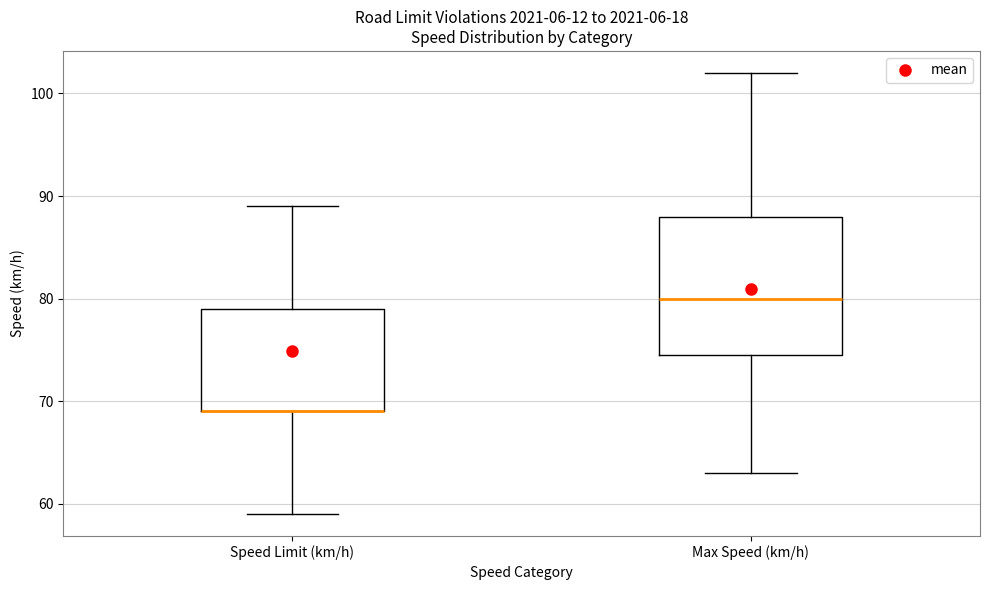

Where is the lower edge of the box for Speed Limit (km/h) on the y-axis? The values are not printed on the chart, so give them approximately, as read against the axis.

69